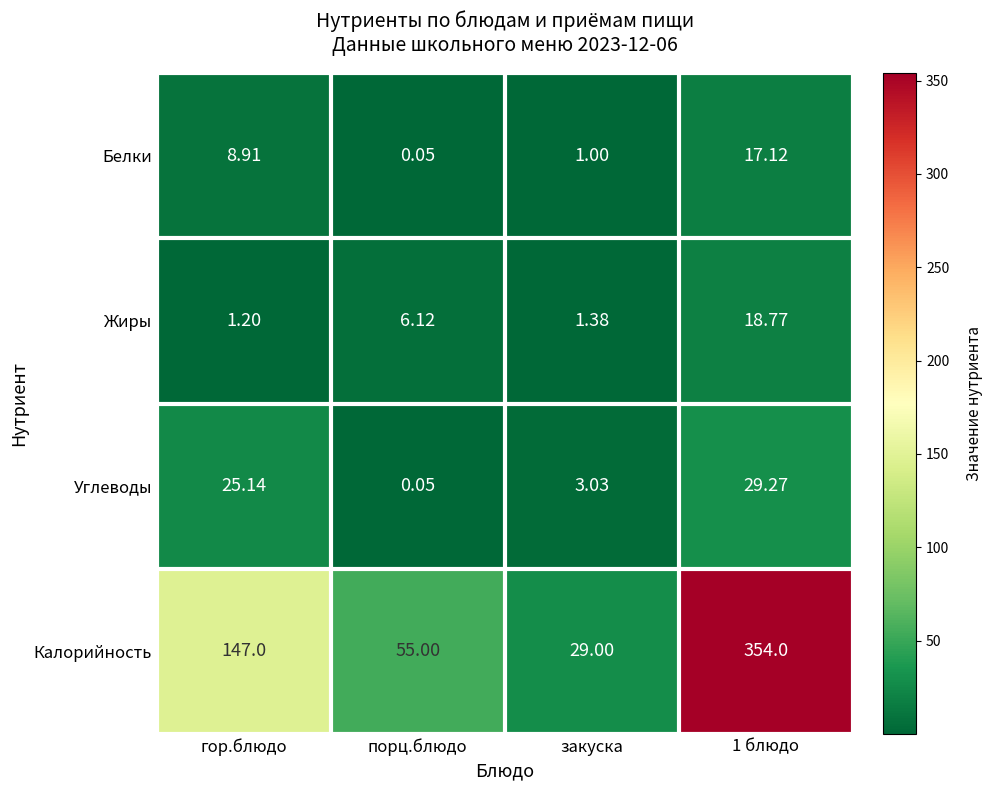

At how many categories does at least one series exceed 72?

2